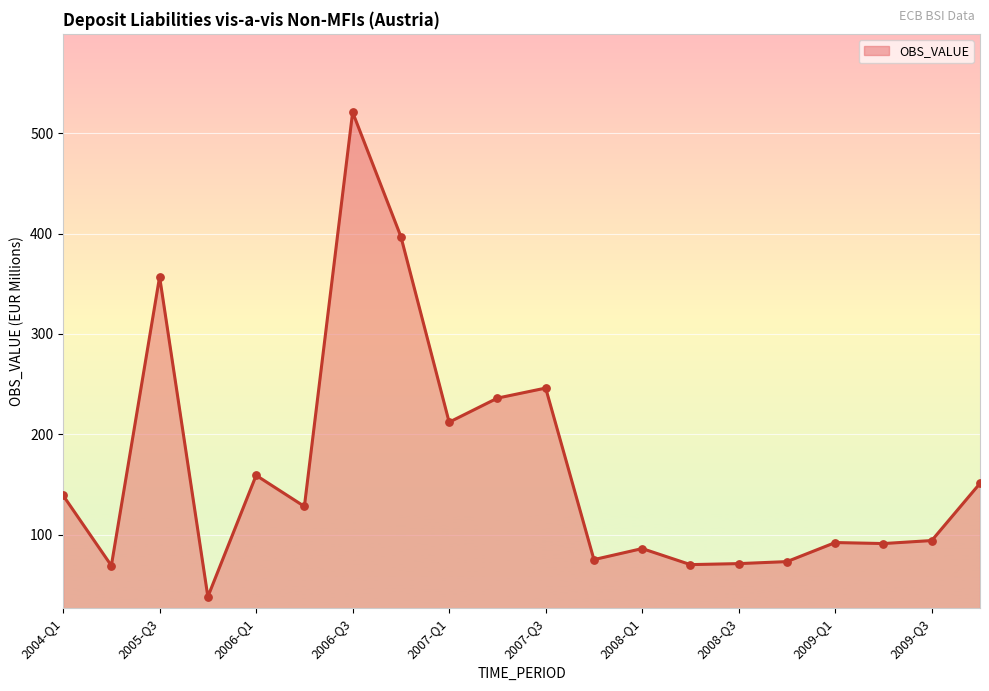

What is the maximum value shown in the chart?

521